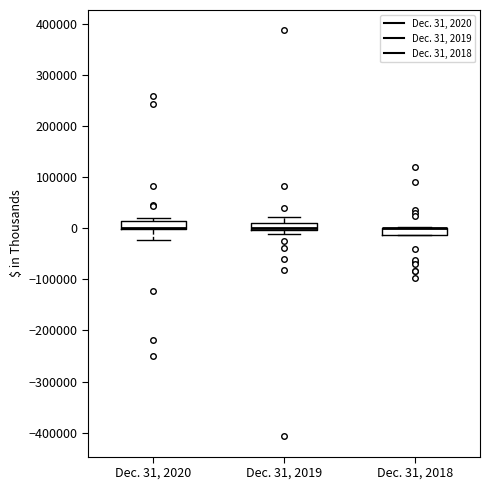

Where does the upper whisker of the box for Dec. 31, 2019 end on the y-axis? The values are not printed on the chart, so give them approximately, as read against the axis.

20000